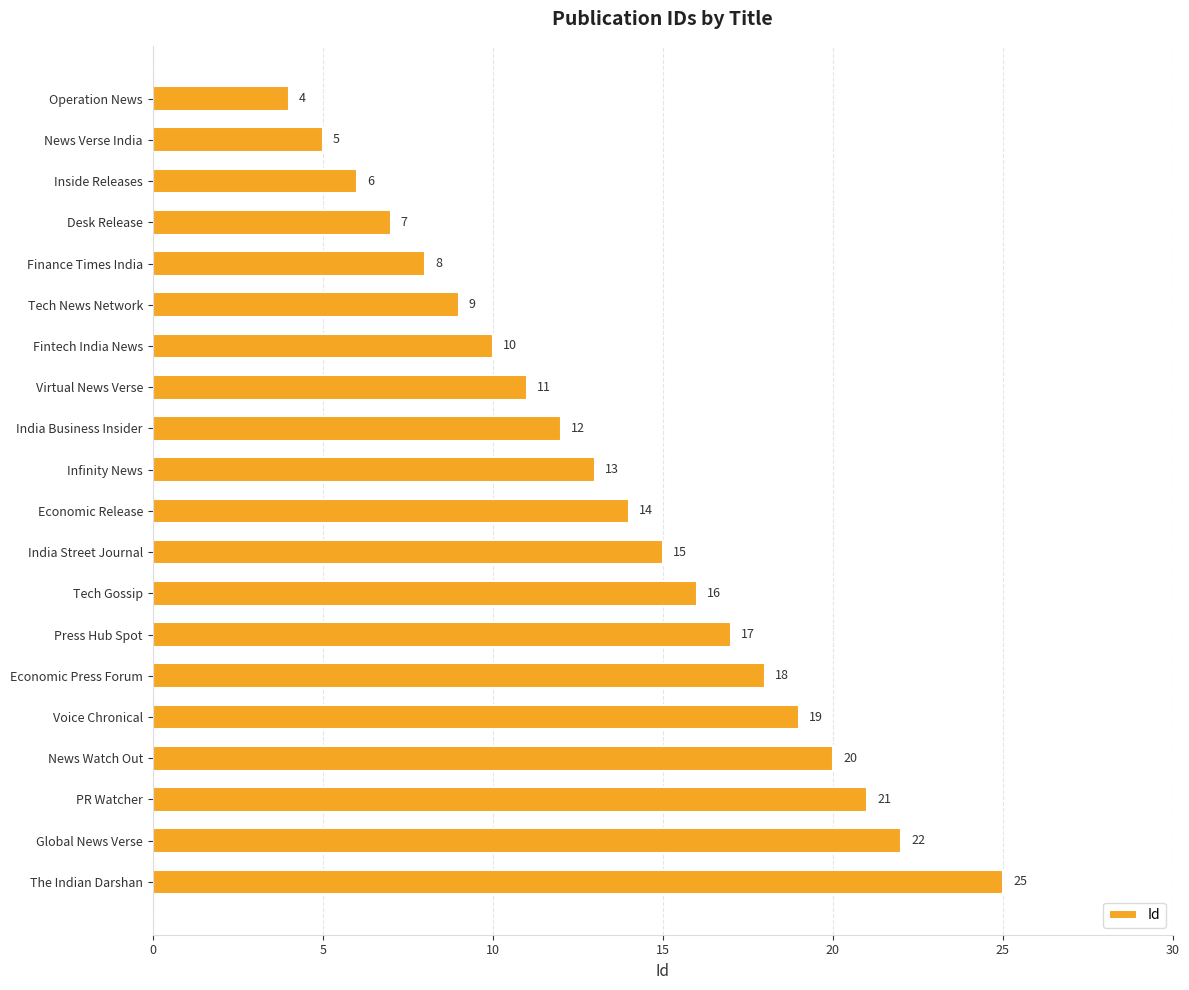

The value at Economic Press Forum is 18. True or false?

True